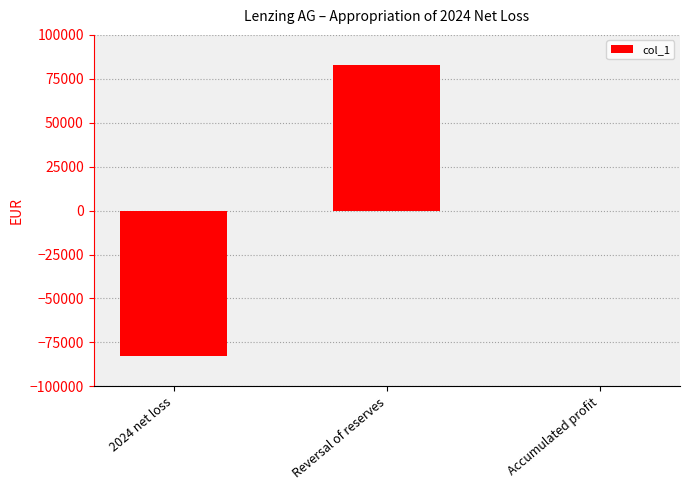

Are the bars horizontal?

No